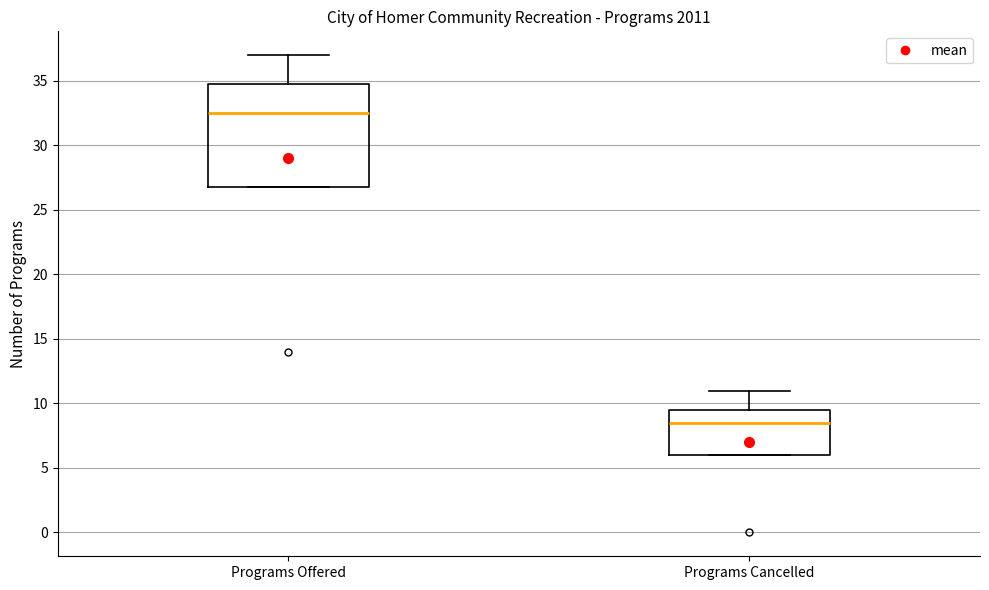

Where is the lower edge of the box for Programs Offered on the y-axis? The values are not printed on the chart, so give them approximately, as read against the axis.

27.0